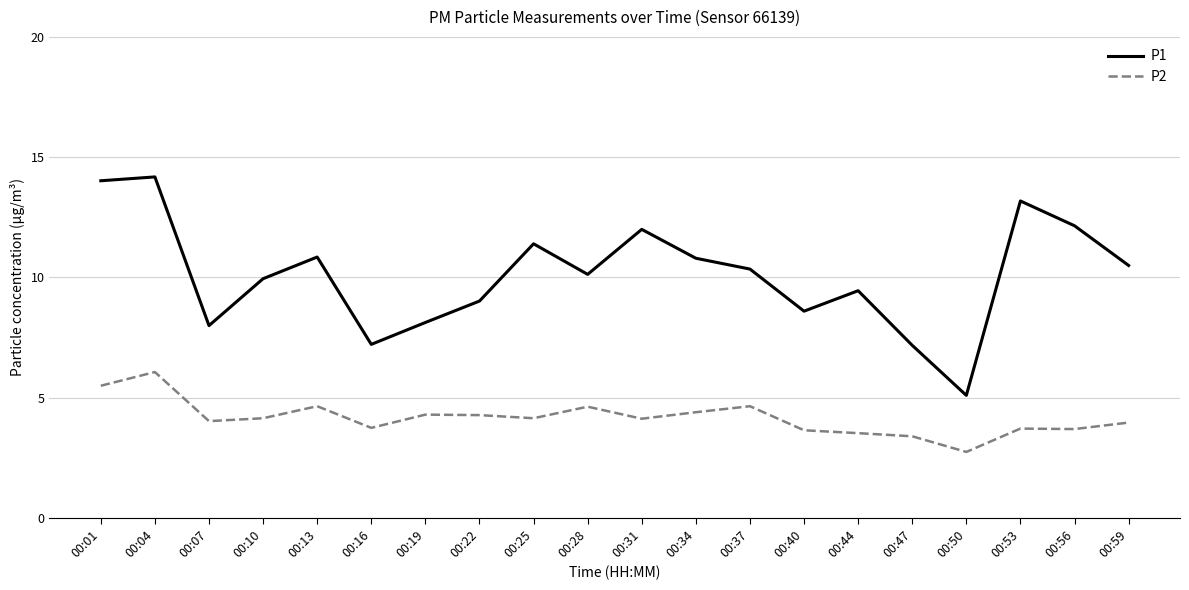

Which category has the lowest value across all series?

00:50